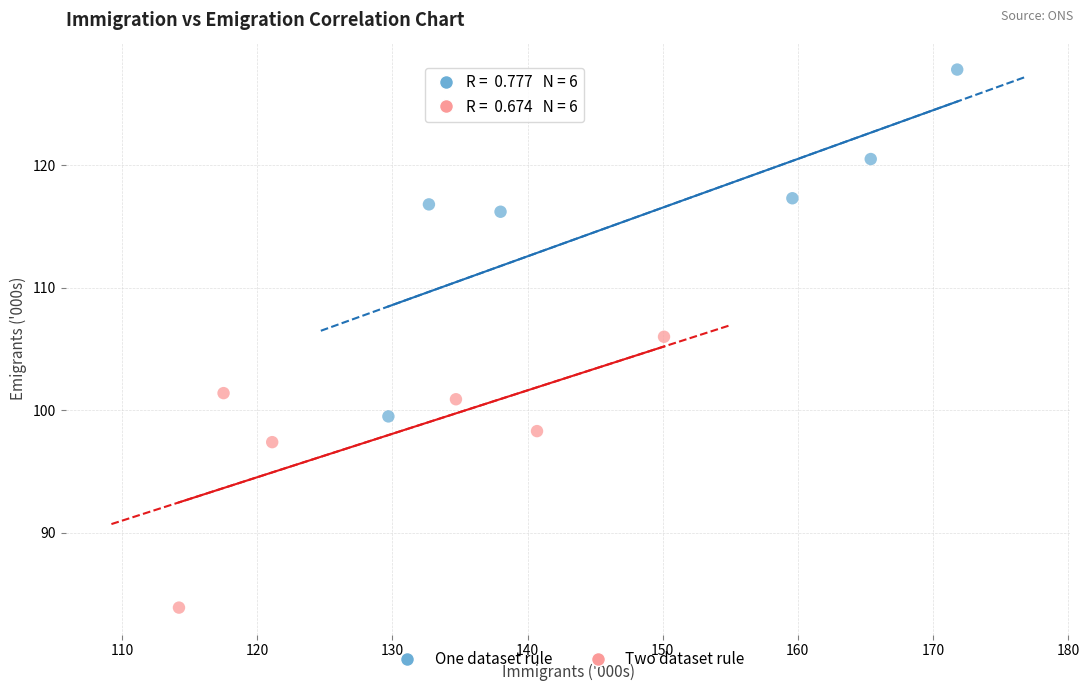

Which series contains the lowest Y value?

Two dataset rule